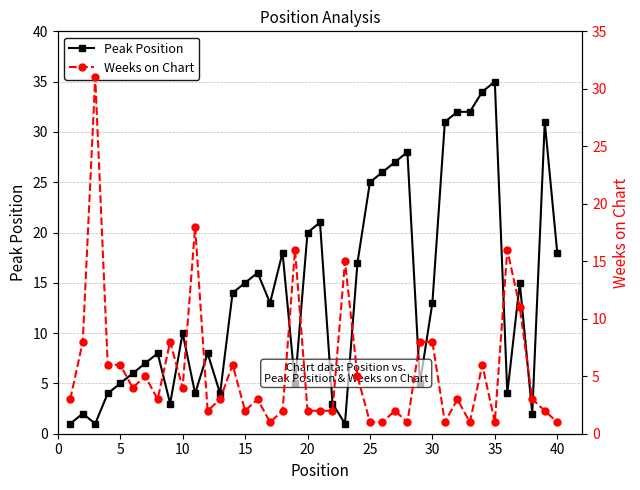

Which category has the highest value in the Peak Position series?

35